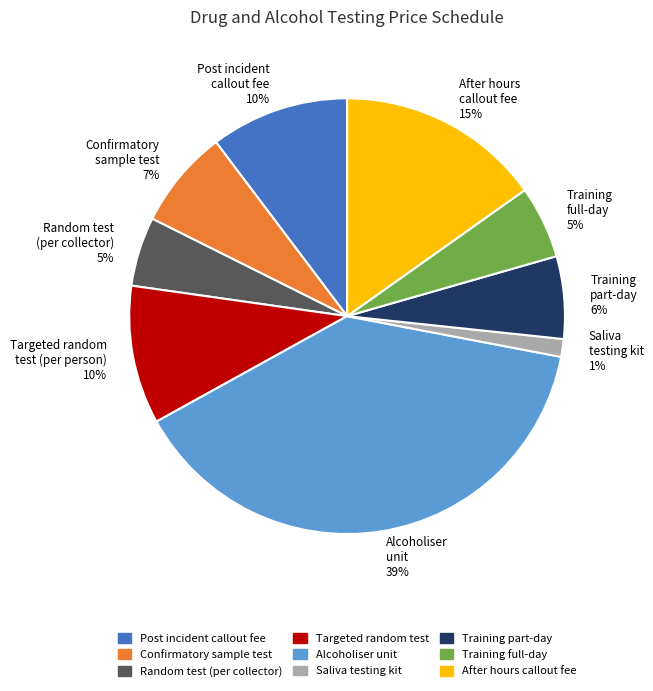

What is the smallest slice in the pie chart?

Saliva testing kit 1%